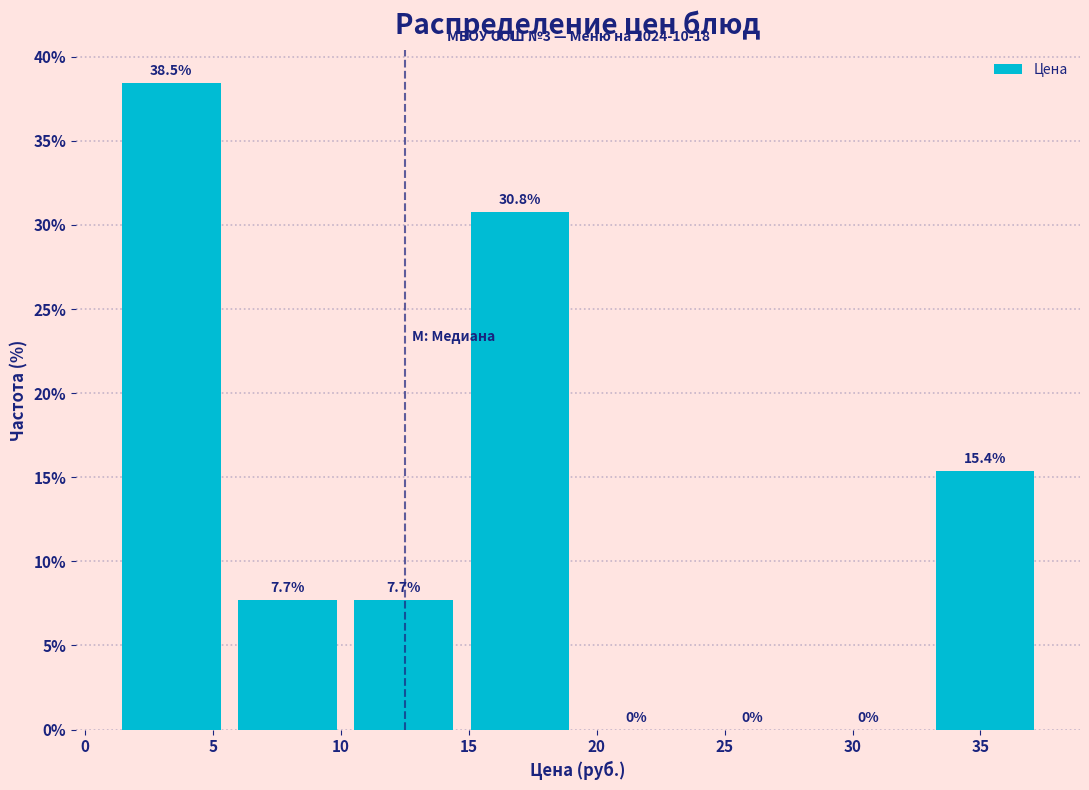

Reading left to right, transcribe this chart: for each bar, give the range it covers on the x-axis and its height. The bar edges are not printed on the chart, so give them approximately, as read against the axis.

1.5 to 6.0: 38.5
6.0 to 10.5: 7.7
10.5 to 15.0: 7.7
15.0 to 19.5: 30.8
19.5 to 24.0: 0.0
24.0 to 28.5: 0.0
28.5 to 33.0: 0.0
33.0 to 38.0: 15.4